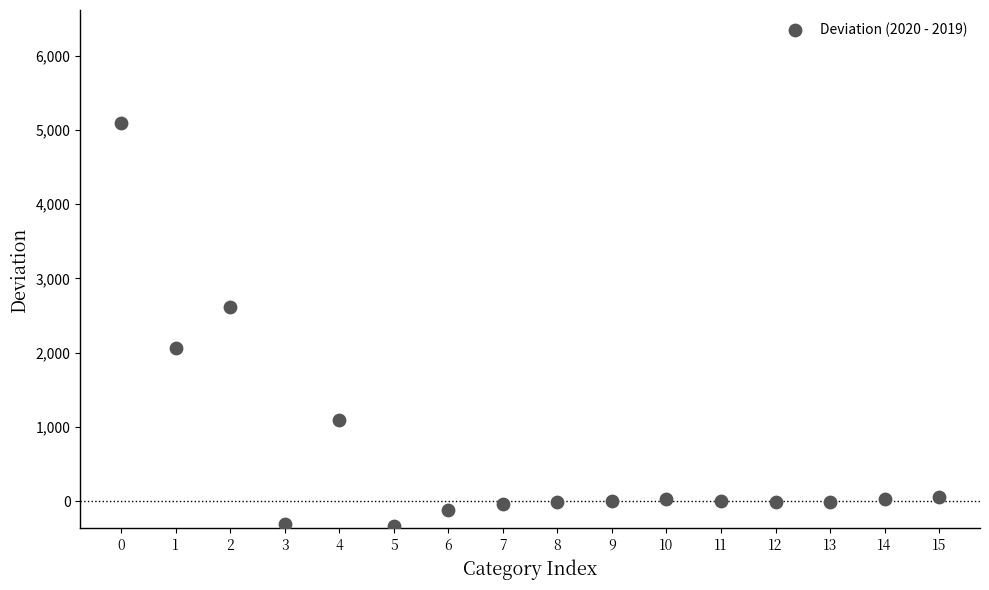

What is the range of Y values (max minus min)?

5420